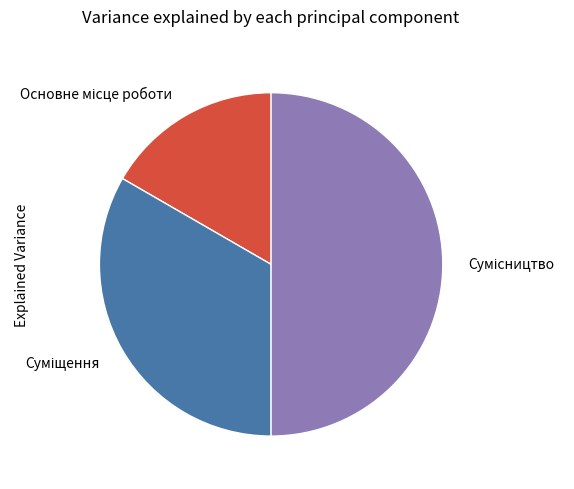

How many slices are in this pie chart?

3